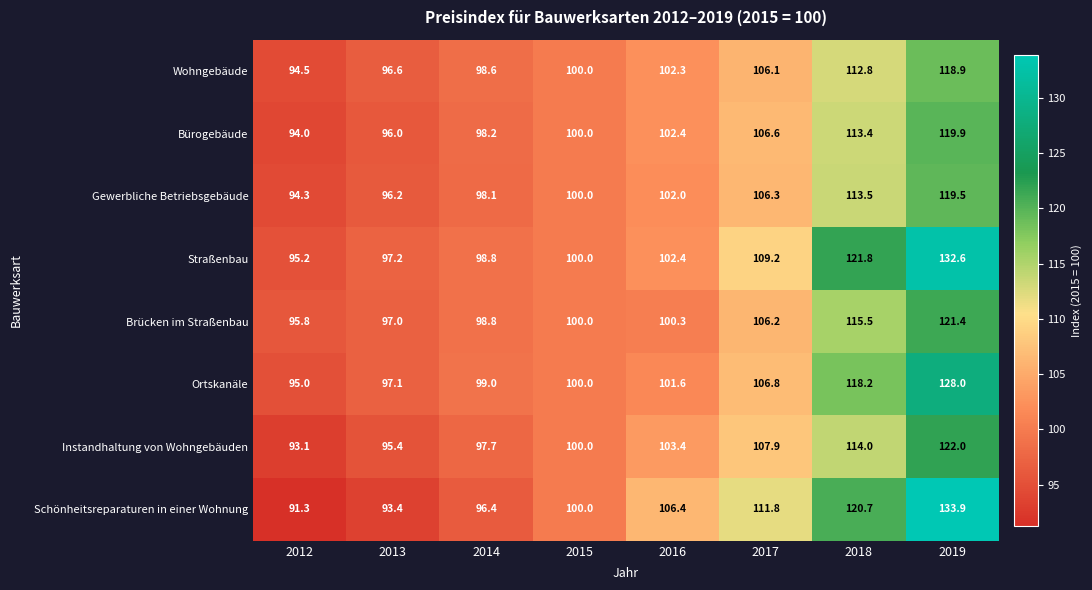

How many categories are shown in the chart?

8